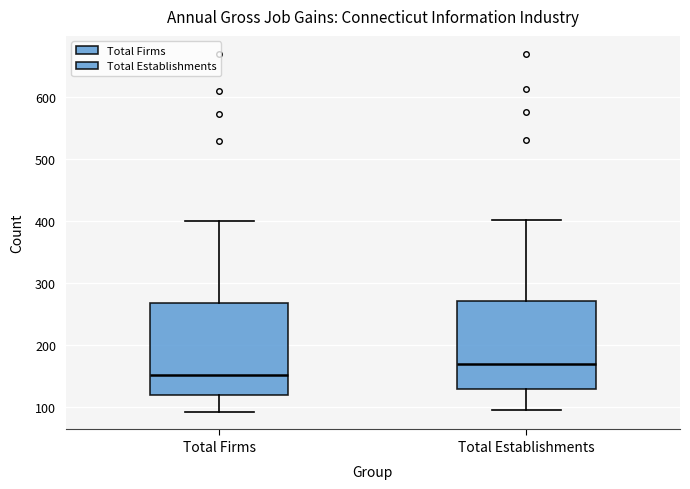

Reading left to right, transcribe this box plot: for each box, give where its median line is, the range the box spans, and where its two whiskers end, as read against the y-axis. The values are not printed on the chart, so give them approximately, as read against the axis.

Total Firms: median 150, box 120 to 270, whiskers 90 to 400
Total Establishments: median 170, box 130 to 270, whiskers 100 to 400